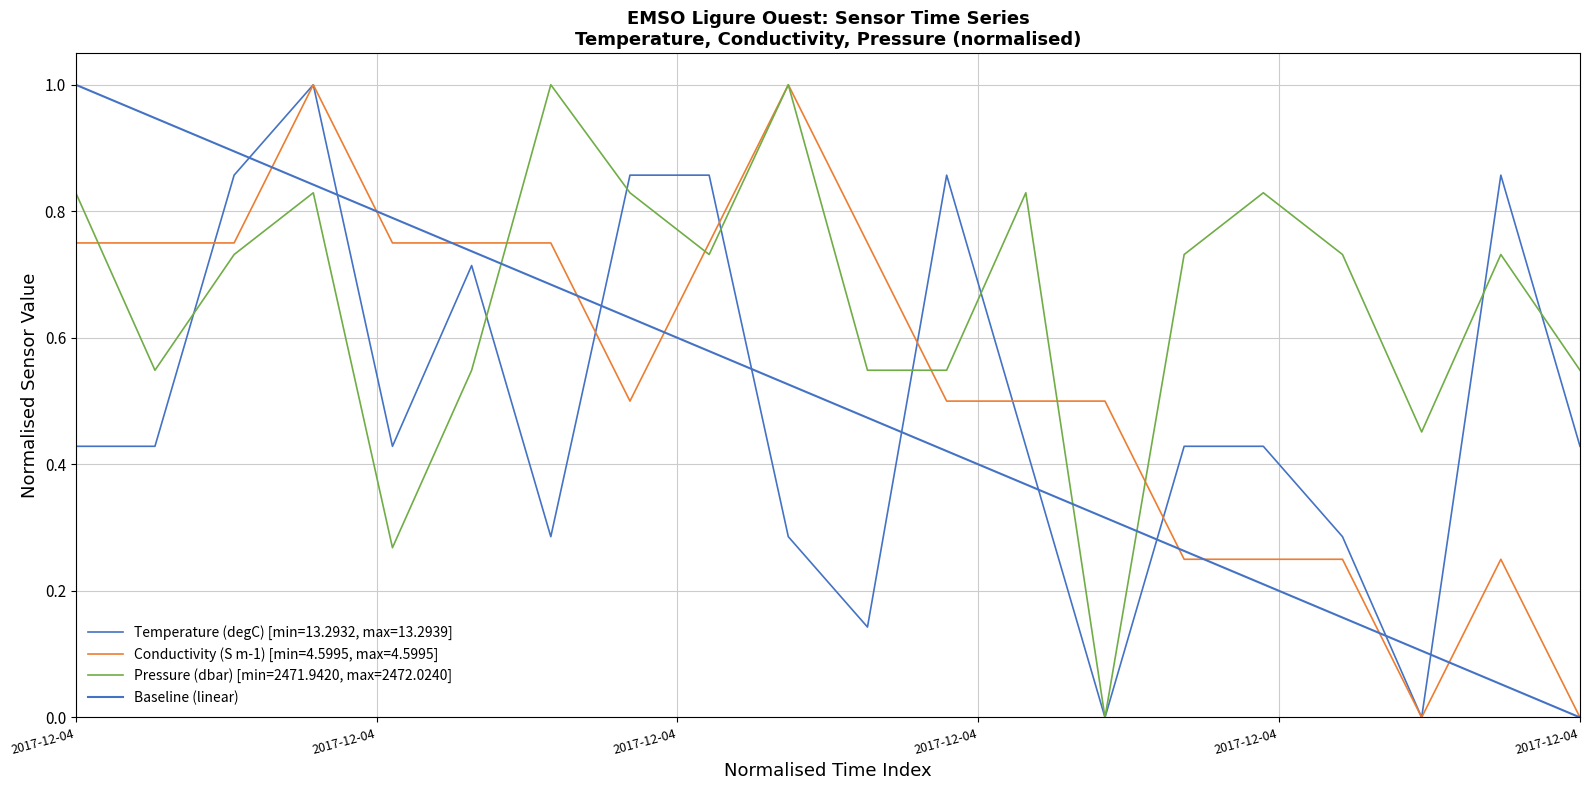

The chart shows a value of 0 at 2017-12-04. True or false?

False